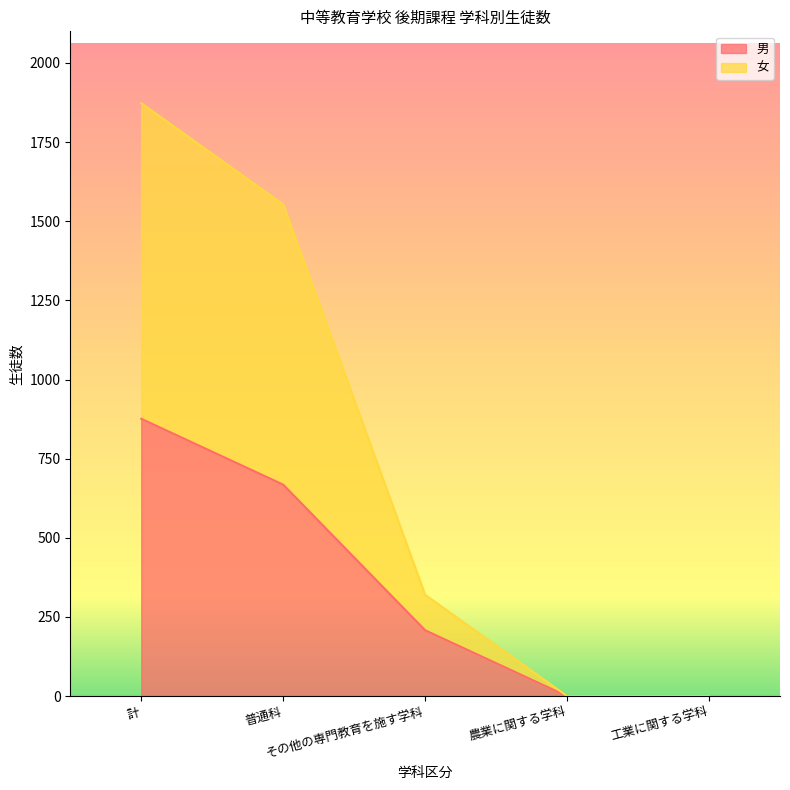

How many categories are shown in the chart?

5